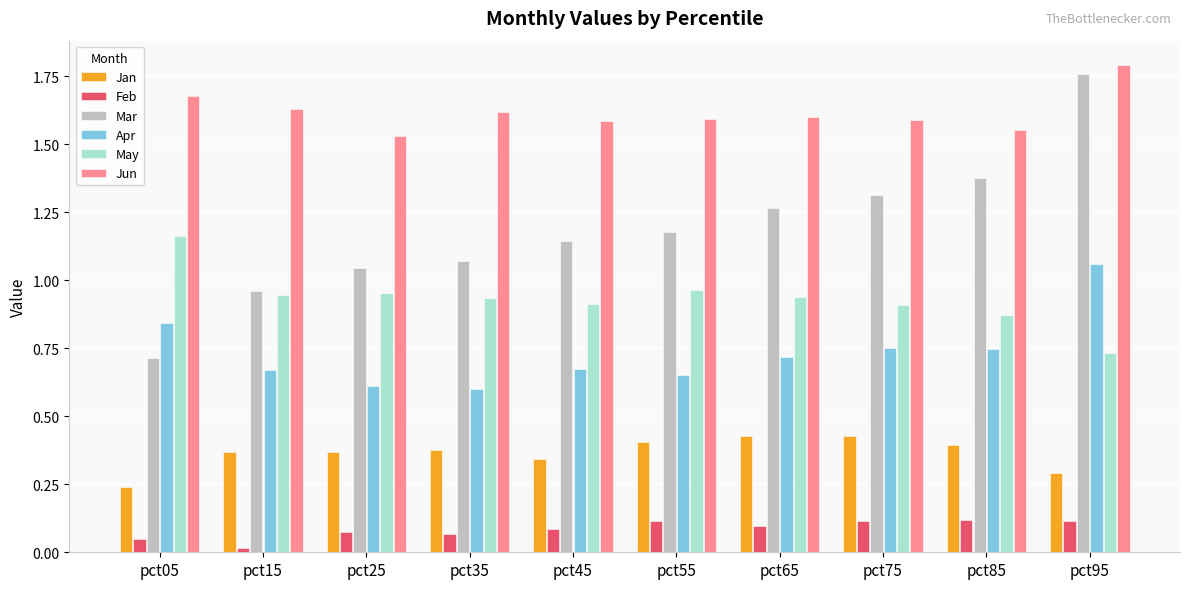

What is the total value across all series at pct45?

4.7